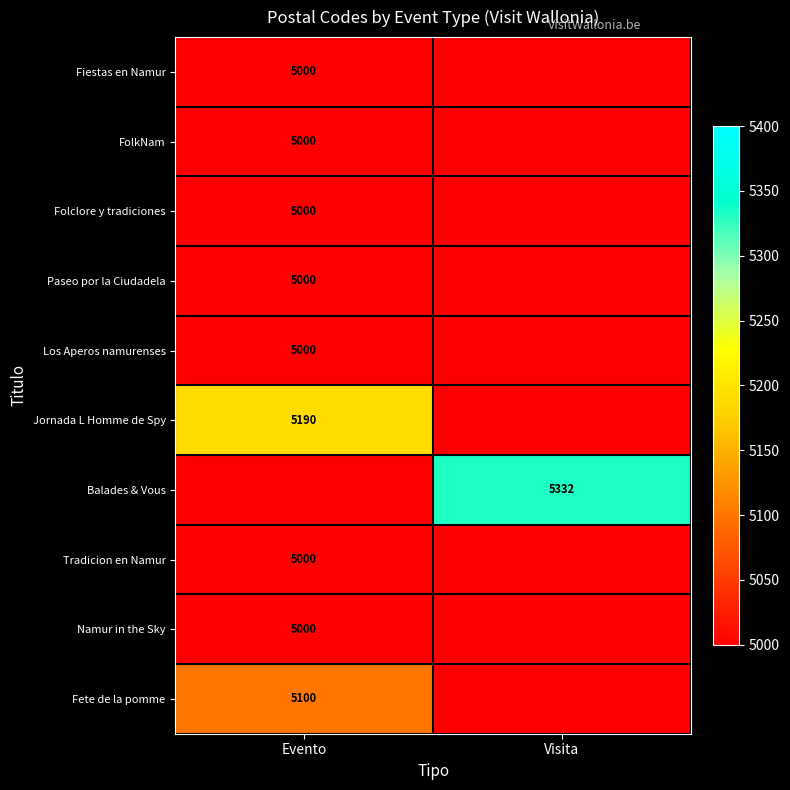

Is it true that Balades & Vous equals 5332 at Visita?

True